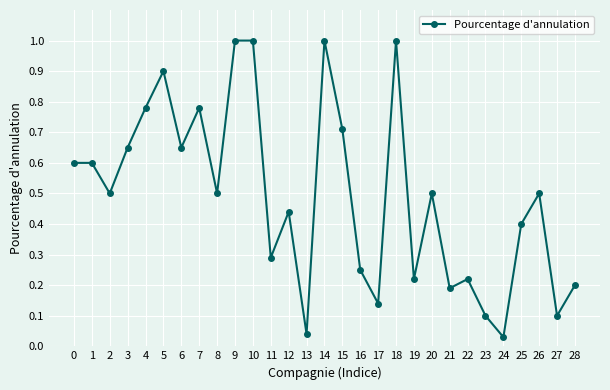

Which label corresponds to the smallest value in the chart?

24